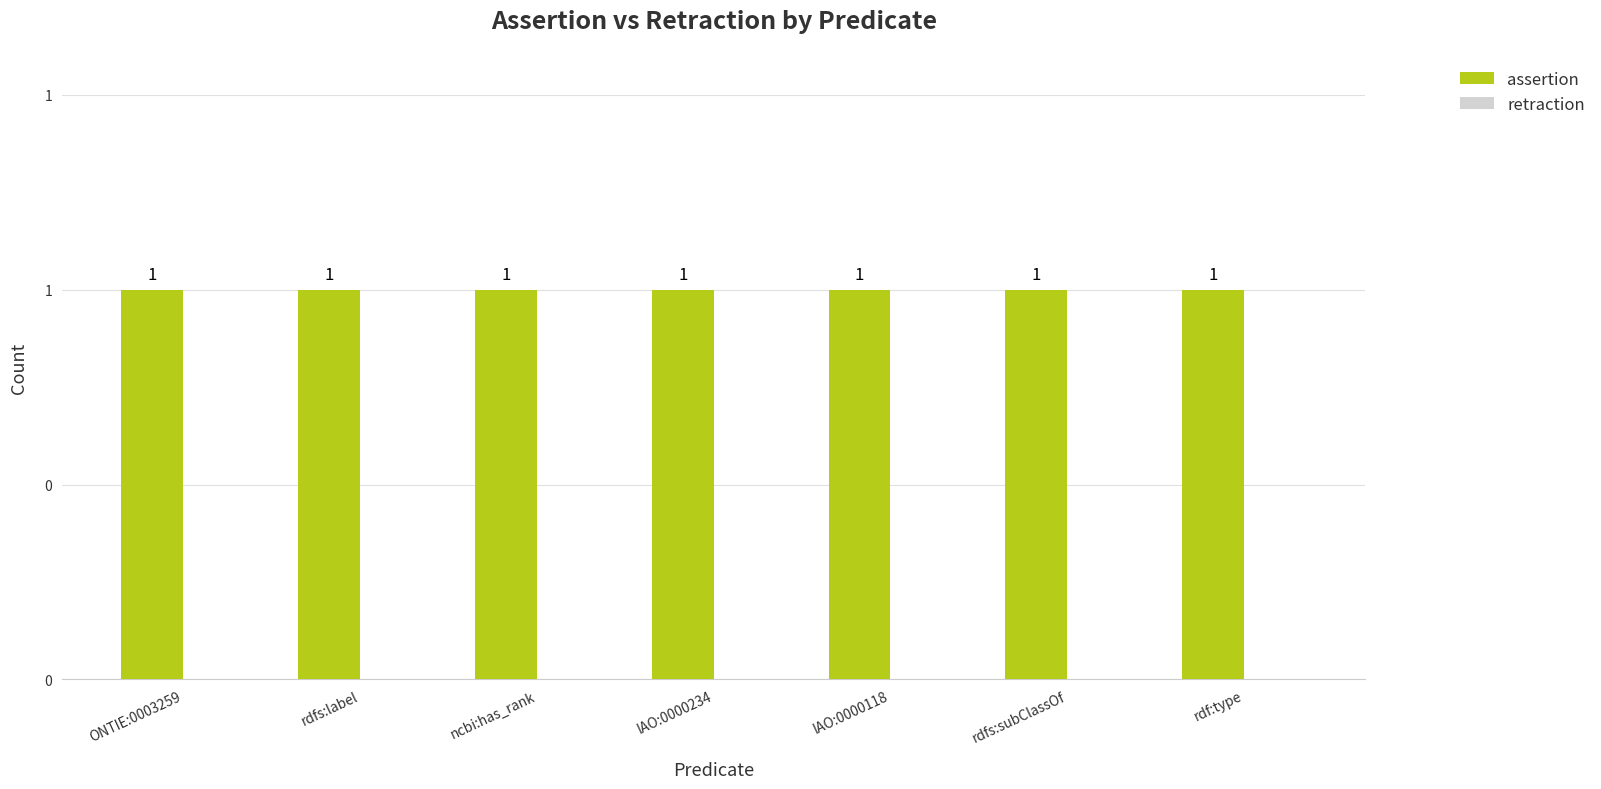

Is the value of assertion at rdf:type greater than the value of retraction at ONTIE:0003259?

Yes